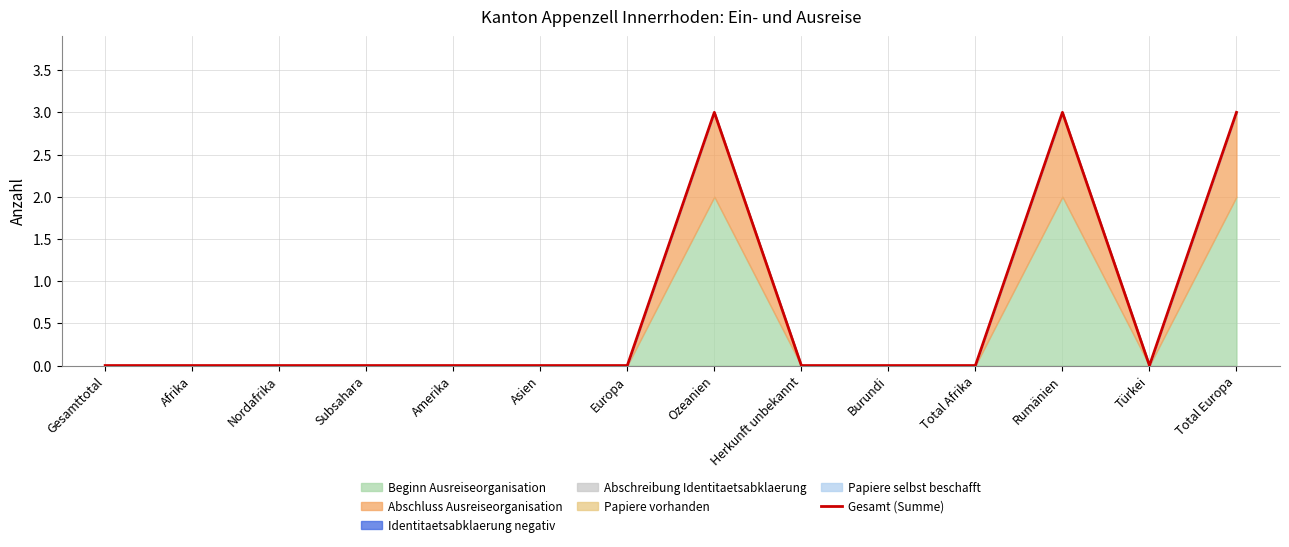

What is the label of the 3rd point from the right?

Rumänien